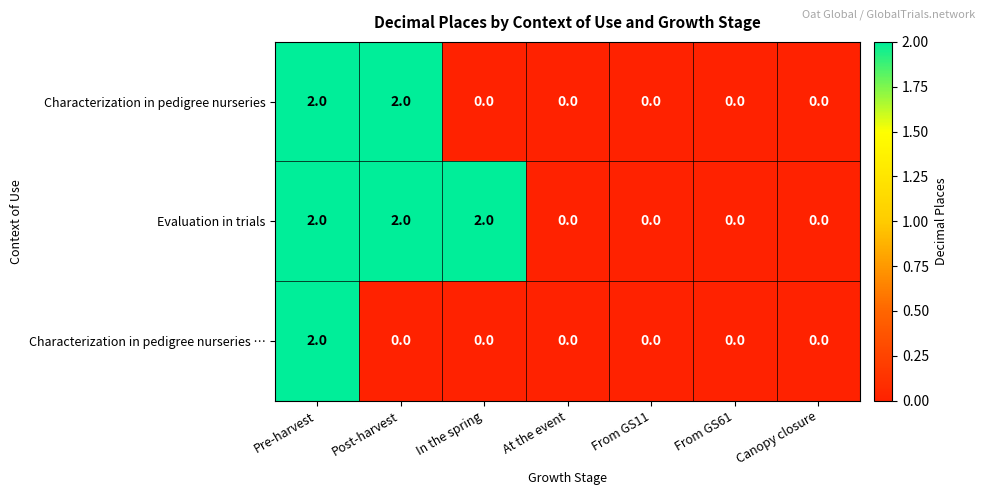

At how many categories does at least one series exceed 1?

3